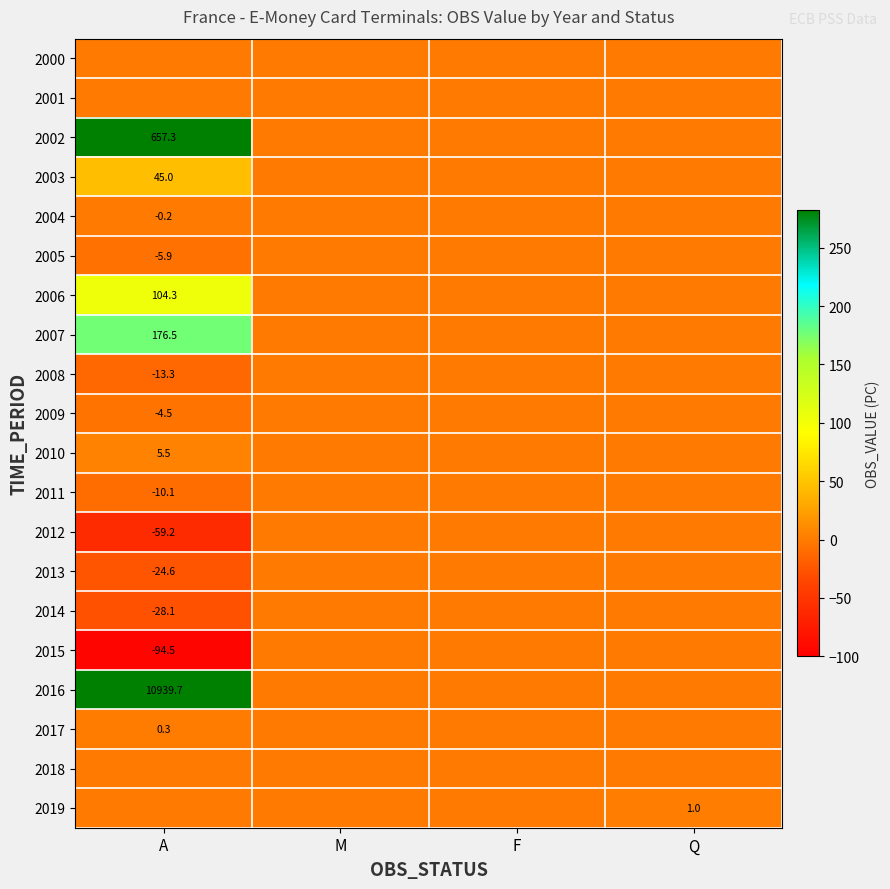

The 2003 series shows 75.3 at A. True or false?

False